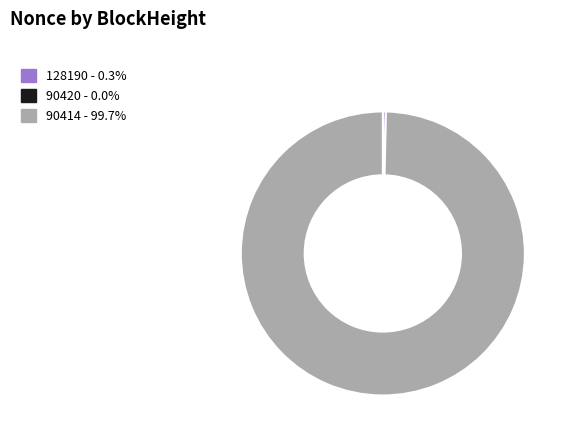

Is there a majority slice in this chart?

Yes